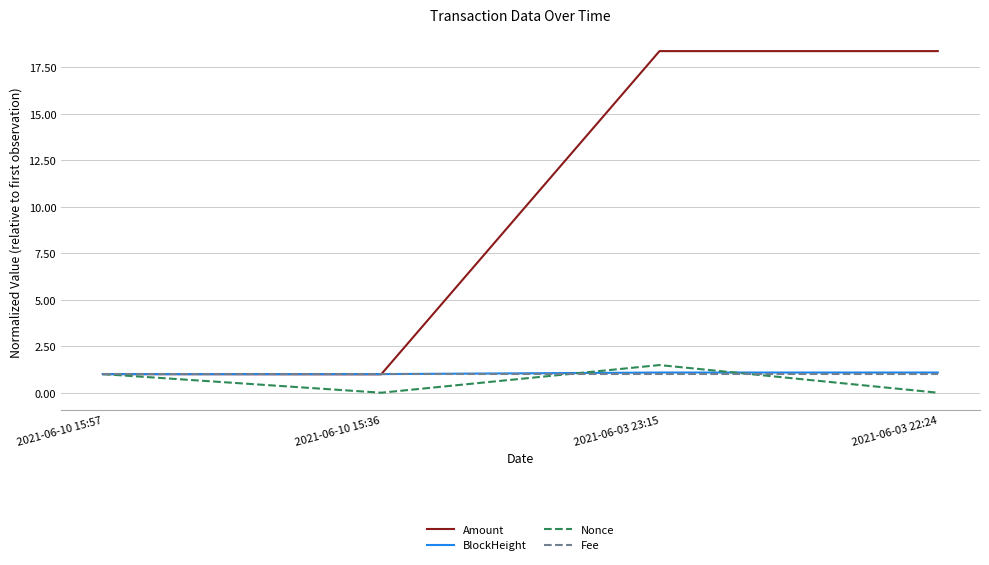

What is the spread (max minus min) of values at 2021-06-03 23:15?

17.4